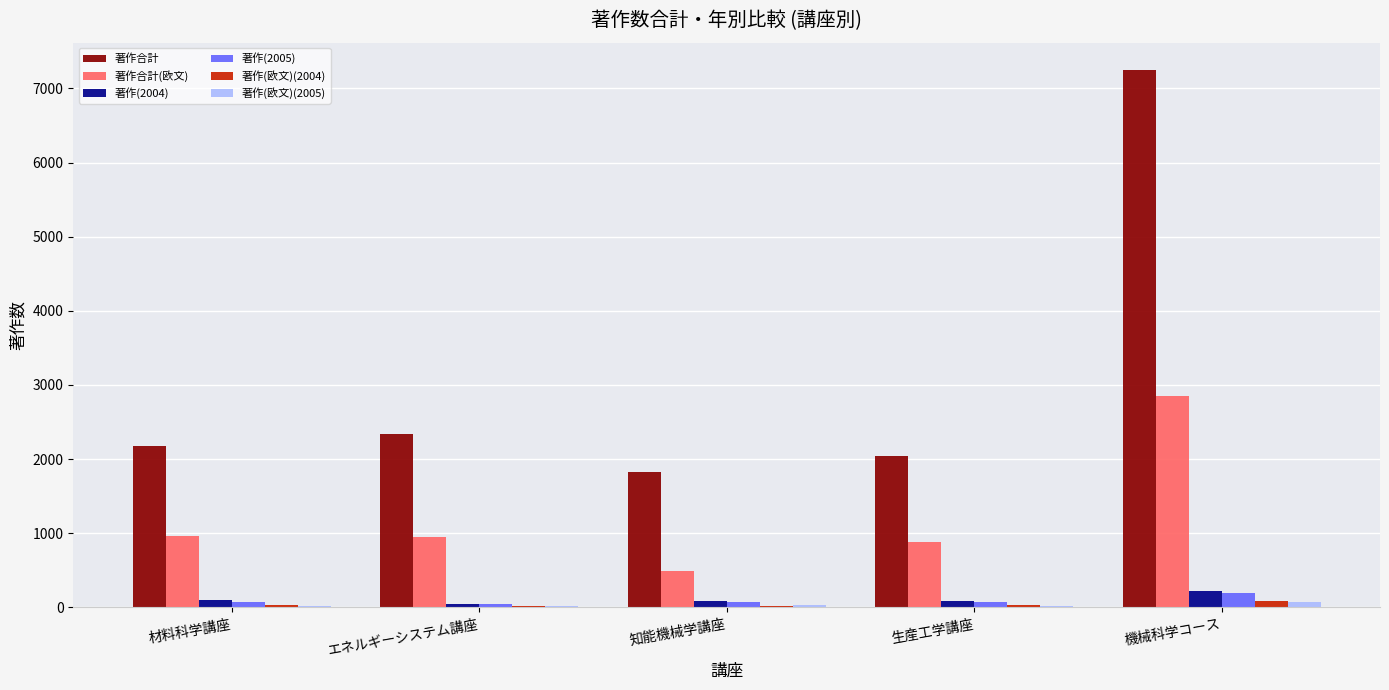

True or false: 著作合計 has a value of 600 at 生産工学講座.

False